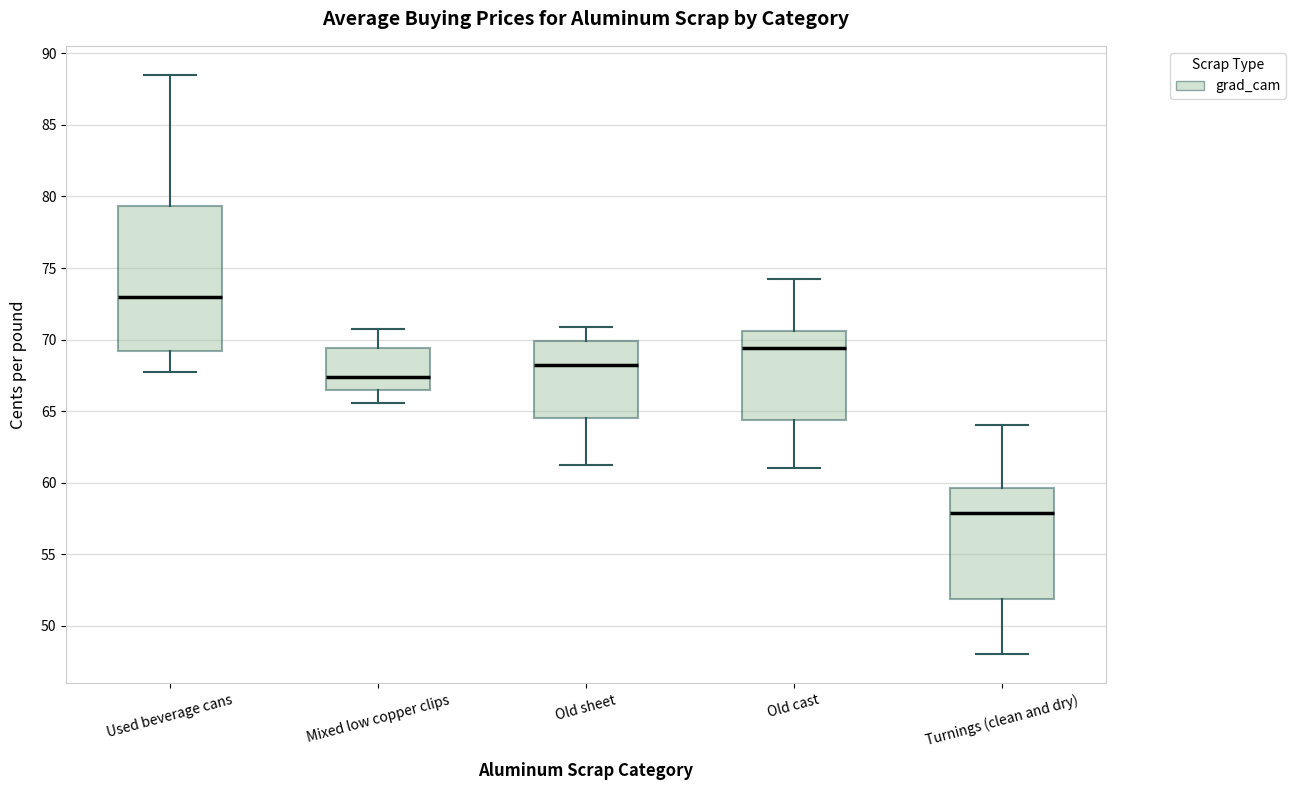

Comparing the boxes themselves (not the whiskers), which one is the tallest?

Used beverage cans